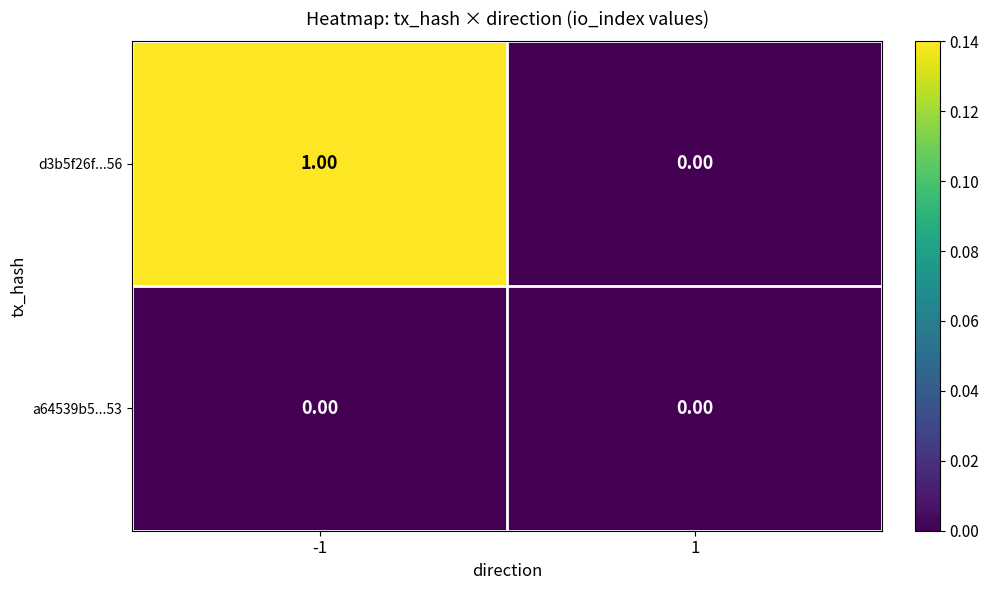

Which series changed the most between -1 and 1?

d3b5f26f...56